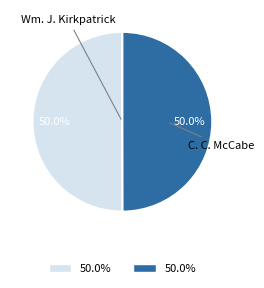

How many slices are in this pie chart?

2